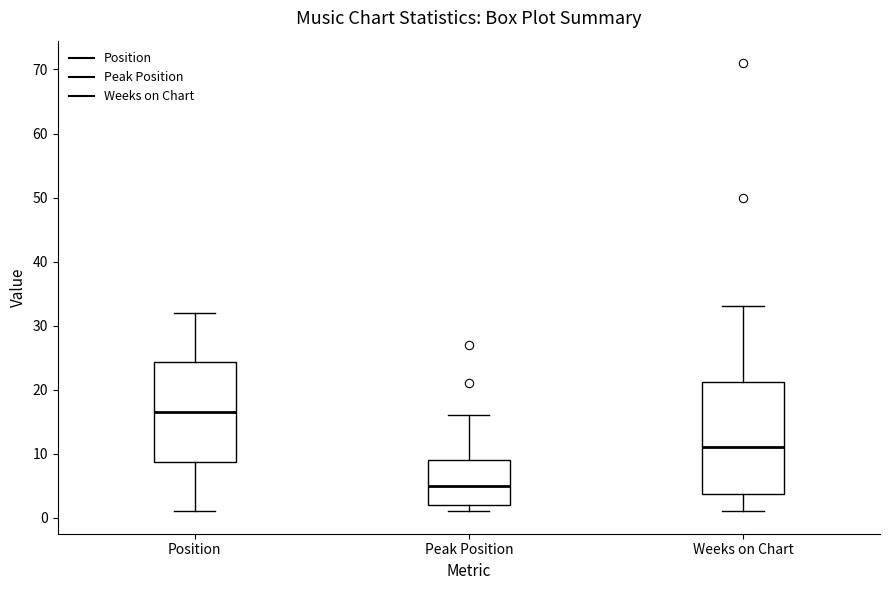

Reading left to right, read every box against the y-axis: the position of its median line, the range the box covers, and the ends of its whiskers. The values are not printed on the chart, so give them approximately, as read against the axis.

Position: median 17, box 9 to 24, whiskers 1 to 32
Peak Position: median 5, box 2 to 9, whiskers 1 to 16
Weeks on Chart: median 11, box 4 to 21, whiskers 1 to 33